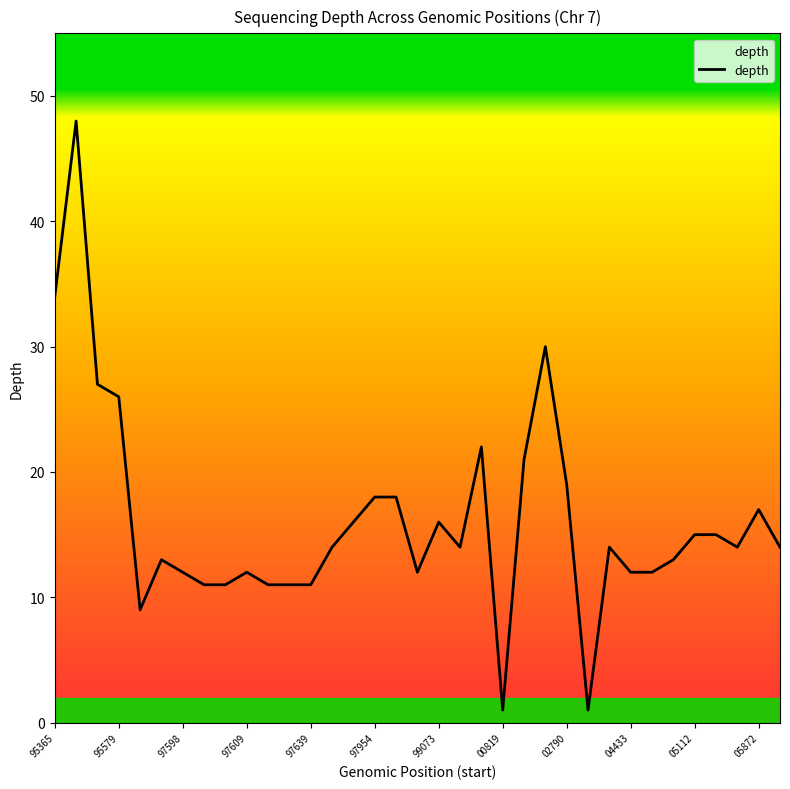

What is the difference between the maximum and minimum values?

47